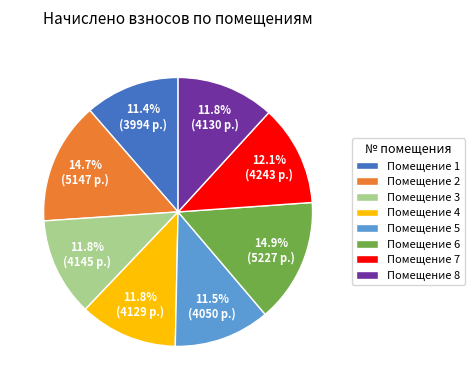

Do Помещение 3 and Помещение 1 together represent more than half of the pie?

No